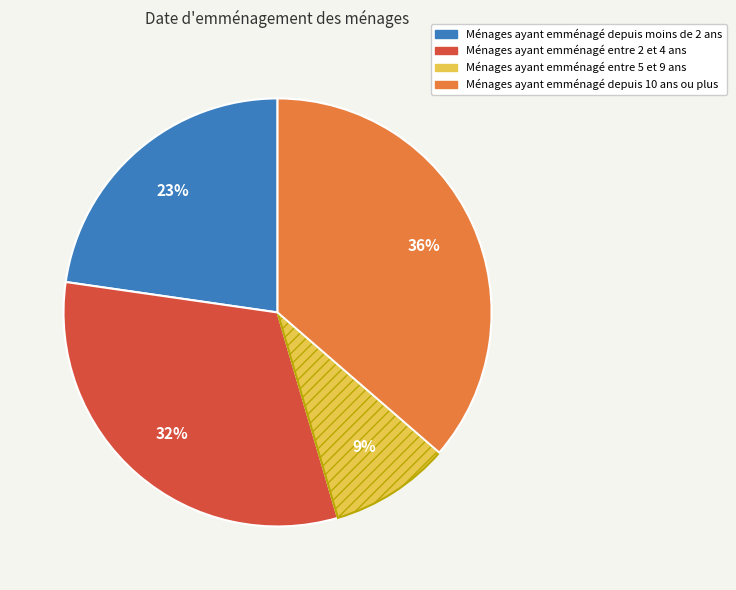

To the nearest percent, what is the difference between the largest and smallest slice percentages?

27%